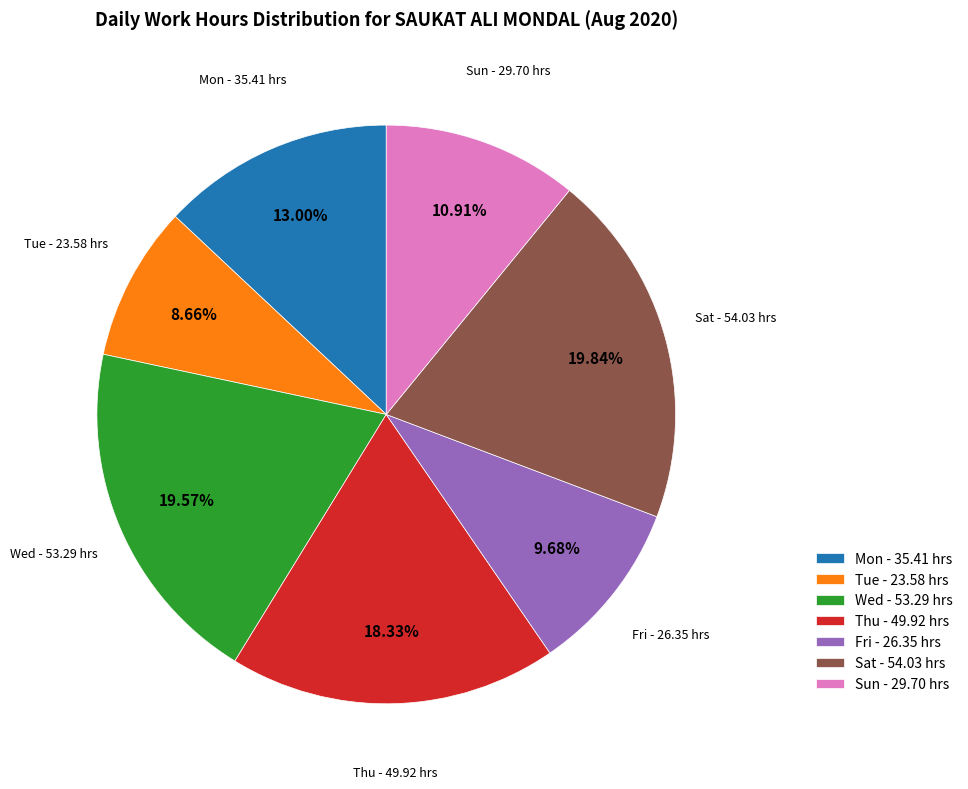

How many slices are in this pie chart?

7